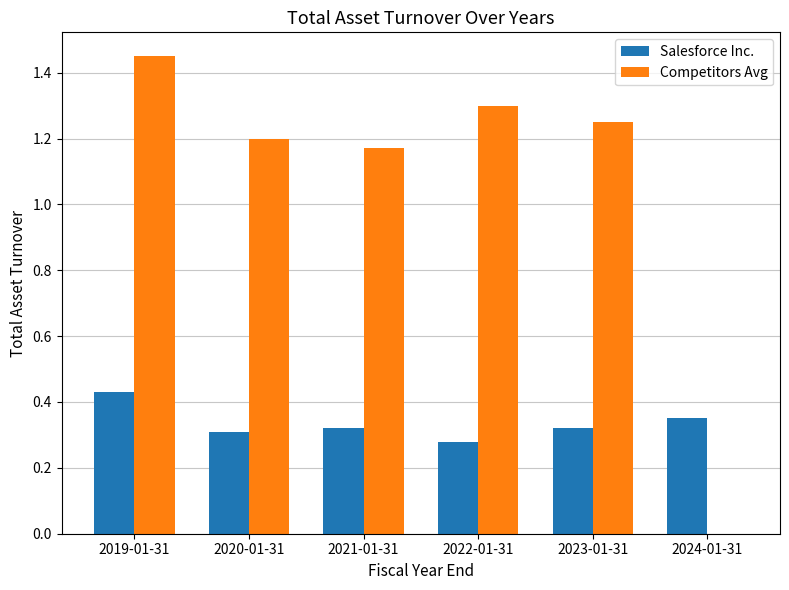

Is it true that Competitors Avg equals 0.7 at 2020-01-31?

False